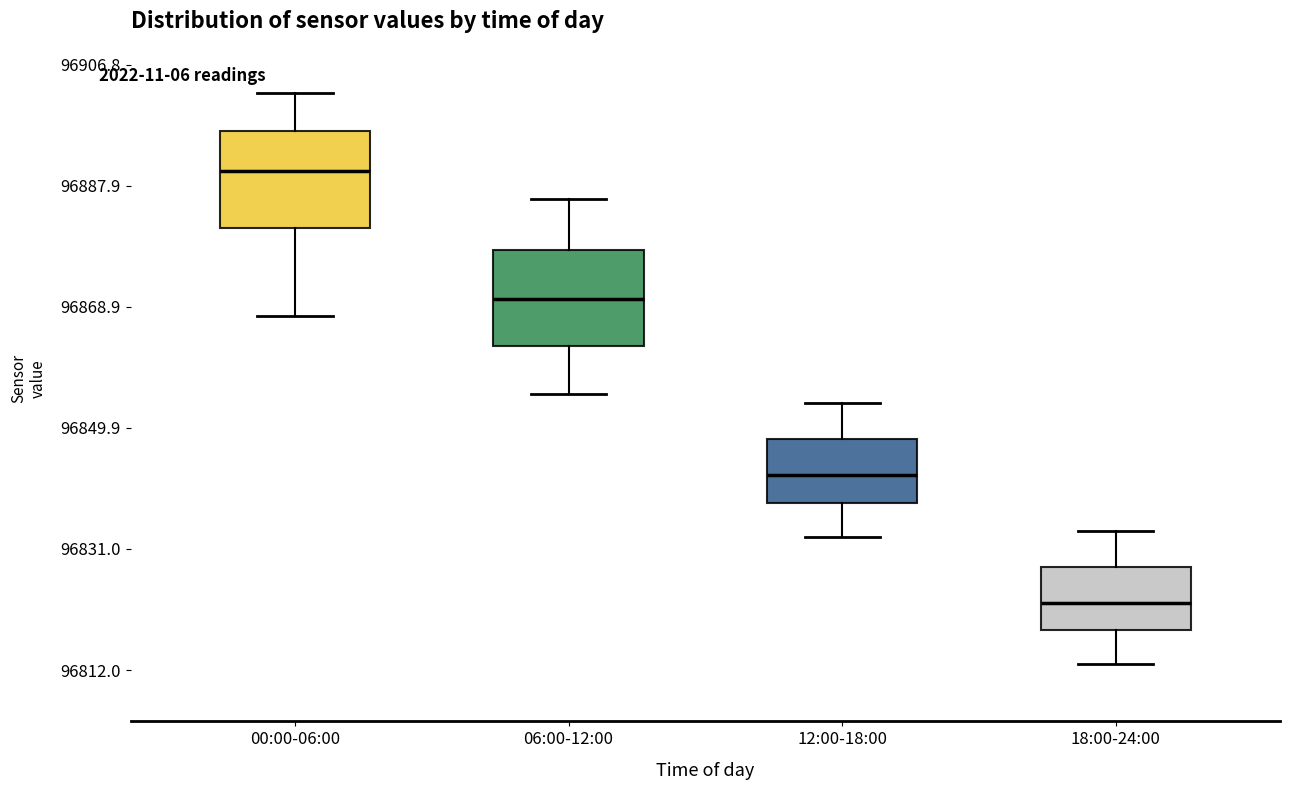

Reading left to right, transcribe this box plot: for each box, give where its median line is, the range the box spans, and where its two whiskers end, as read against the y-axis. The values are not printed on the chart, so give them approximately, as read against the axis.

00:00-06:00: median 96890, box 96882 to 96896, whiskers 96868 to 96902
06:00-12:00: median 96870, box 96862 to 96878, whiskers 96856 to 96886
12:00-18:00: median 96842, box 96838 to 96848, whiskers 96832 to 96854
18:00-24:00: median 96822, box 96818 to 96828, whiskers 96812 to 96834